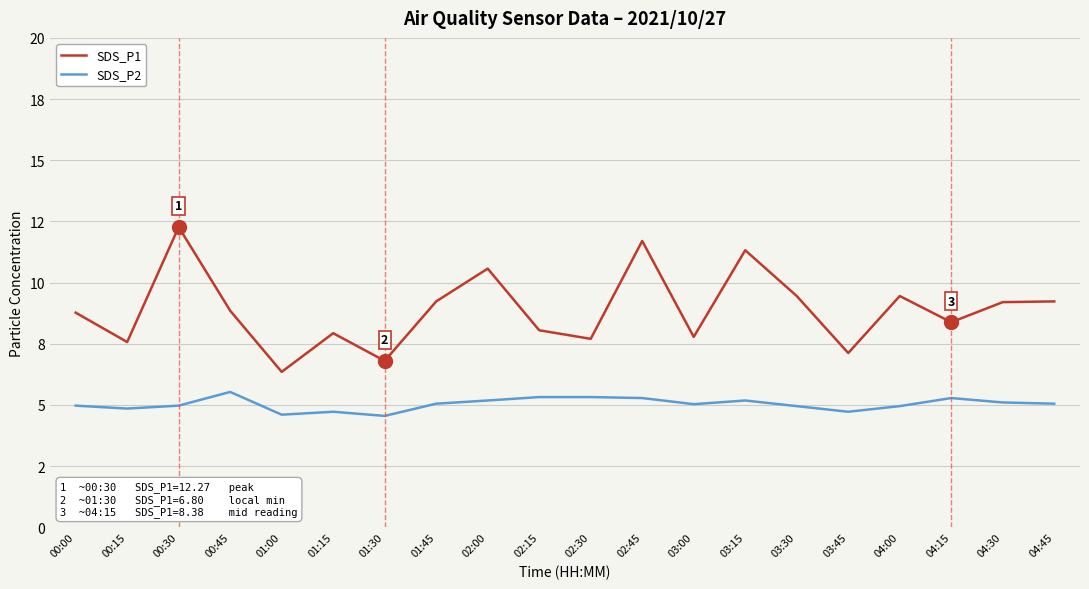

What are all the series names shown in the legend?

SDS_P1, SDS_P2